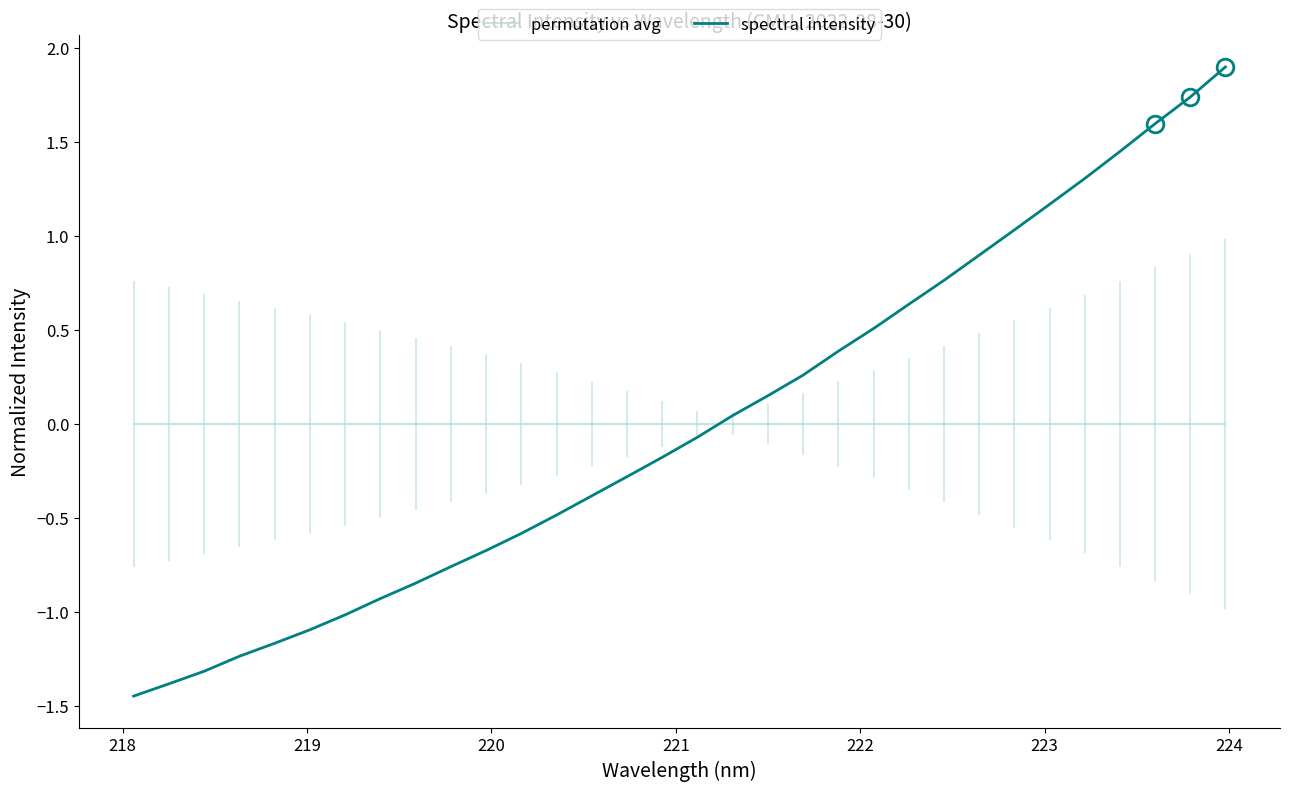

Which series has the widest spread of values?

spectral intensity